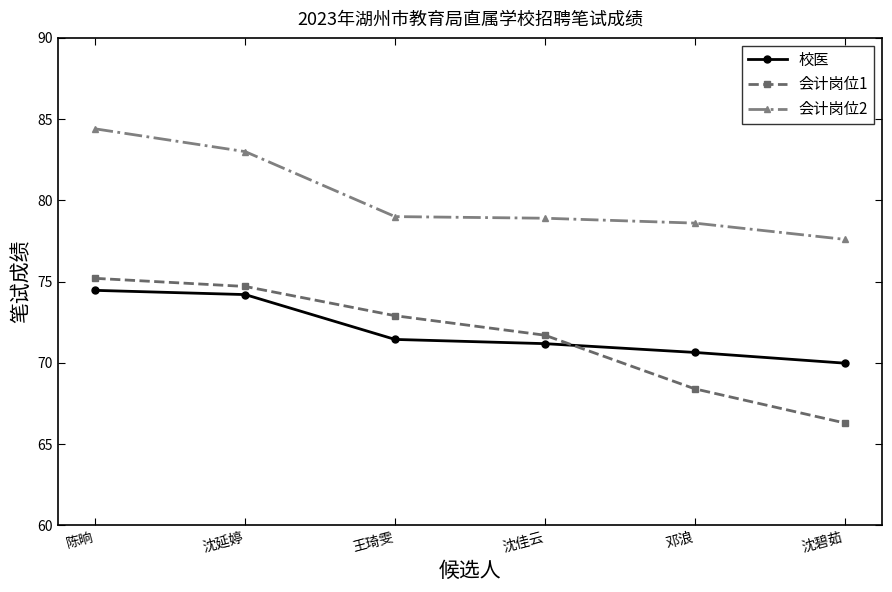

What is the spread (max minus min) of values at 沈延婷?

8.8